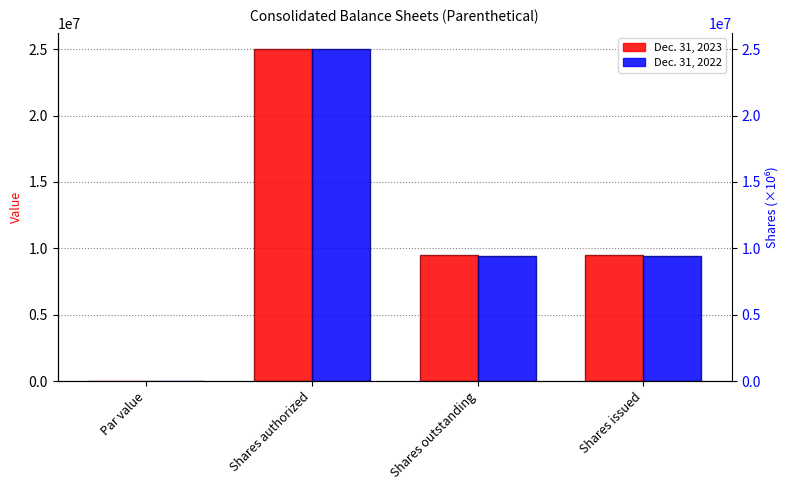

Reading right to left, transcribe all the data shown in this chart.

Dec. 31, 2023: 9484224.0	9484224.0	25000000.0	0.1
Dec. 31, 2022: 9459686.0	9459686.0	25000000.0	0.1